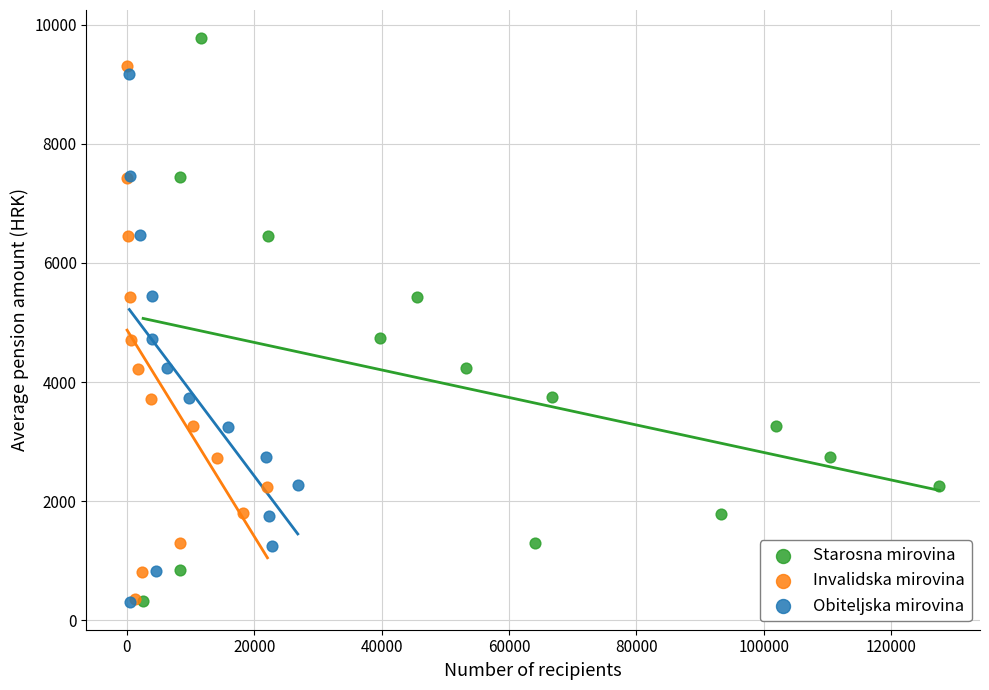

Which series has the widest spread of Y values?

Starosna mirovina